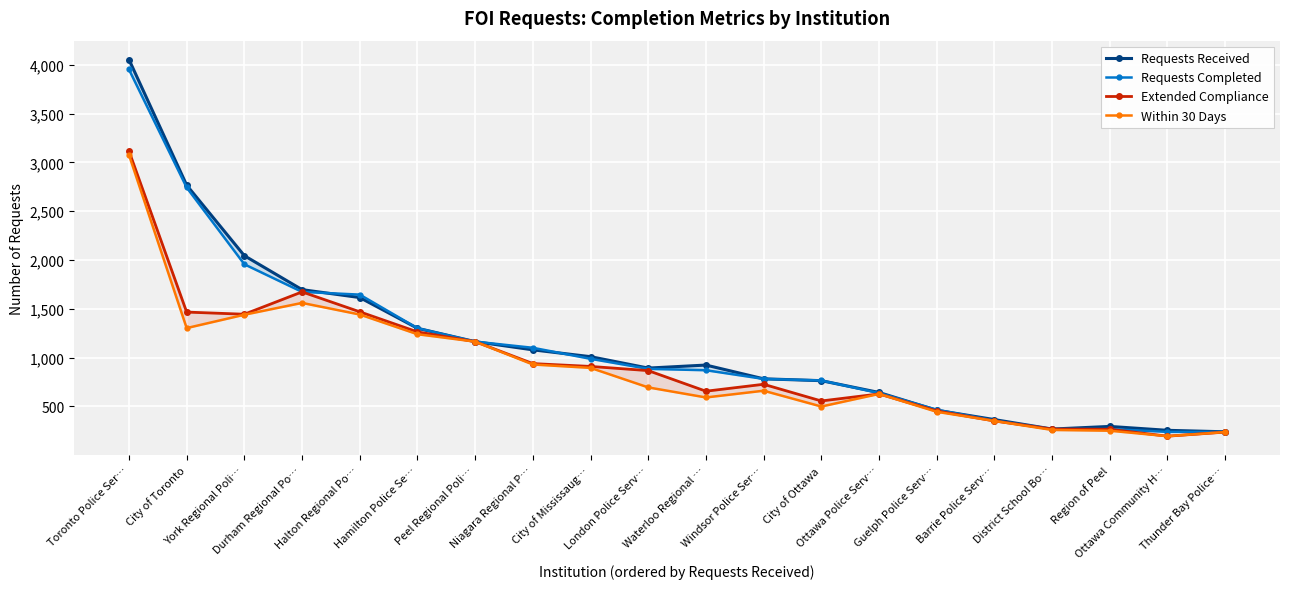

At which category does Extended Compliance reach its first local peak?

Durham Regional Po…